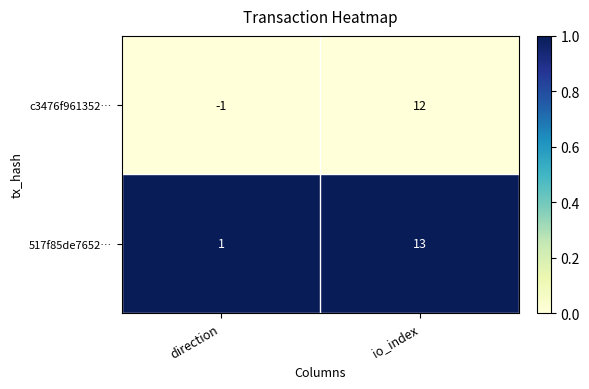

Reading left to right, list all the values displayed in this chart.

c3476f961352…: direction=-1	io_index=12
517f85de7652…: direction=1	io_index=13